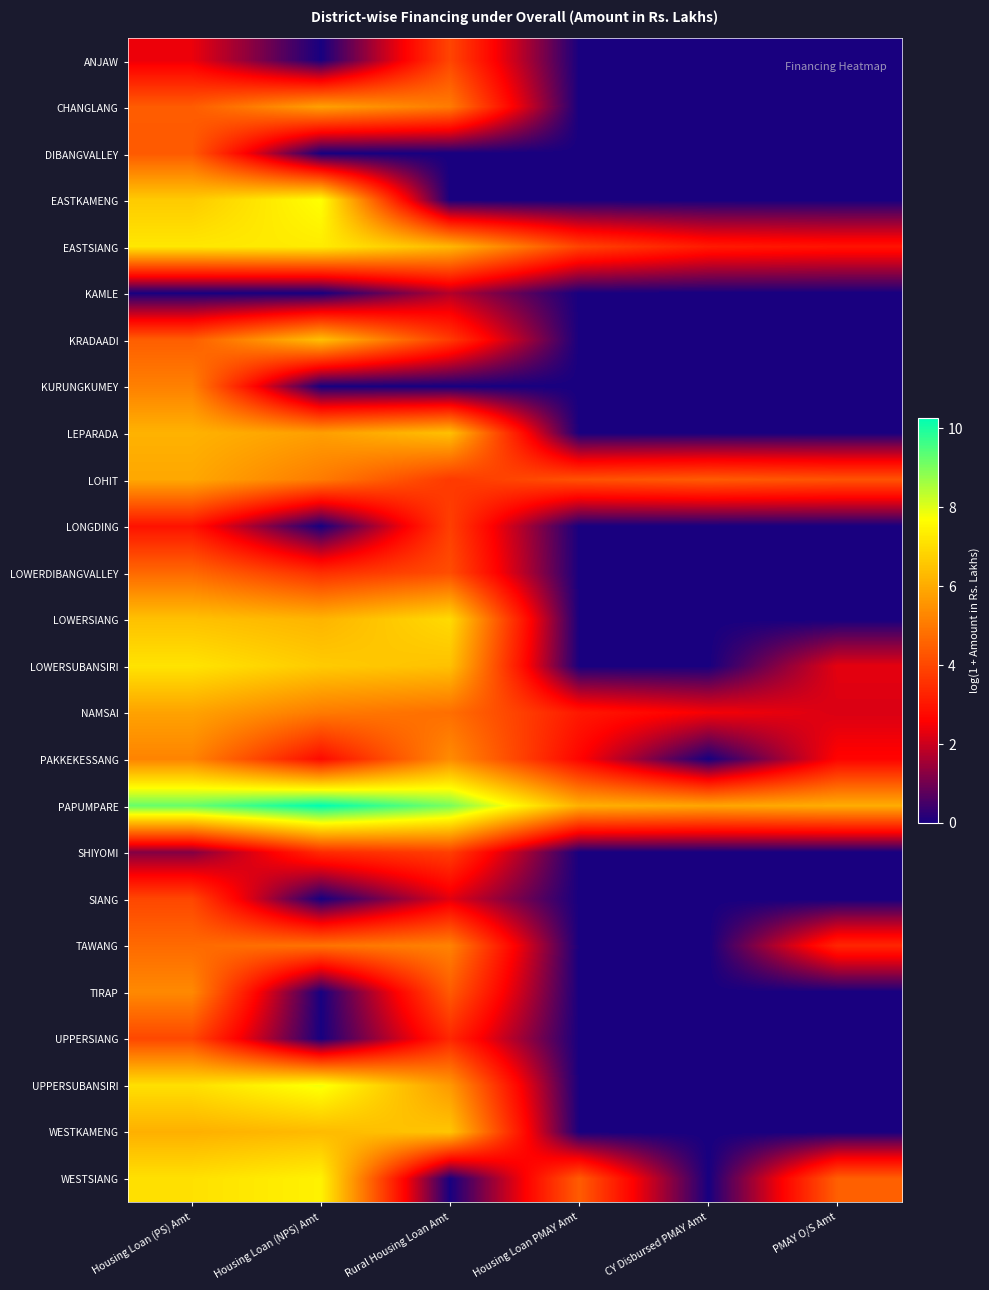

Count the number of categories in the chart.

6